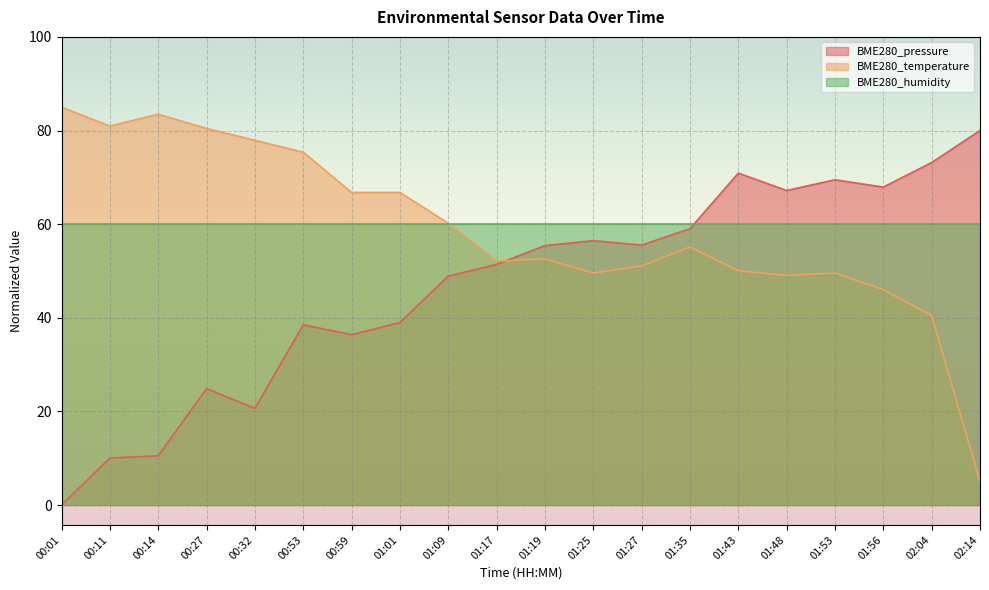

At which category does BME280_pressure reach its first local valley?

00:32